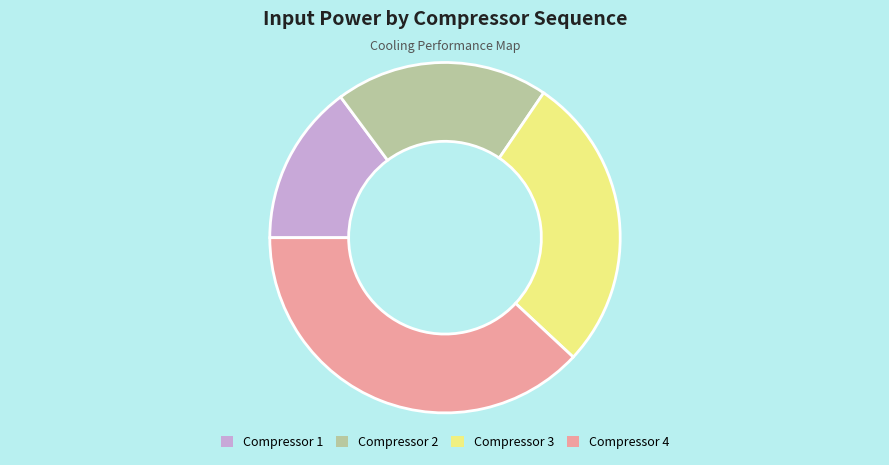

Does Compressor 2 represent more than half of the total?

No